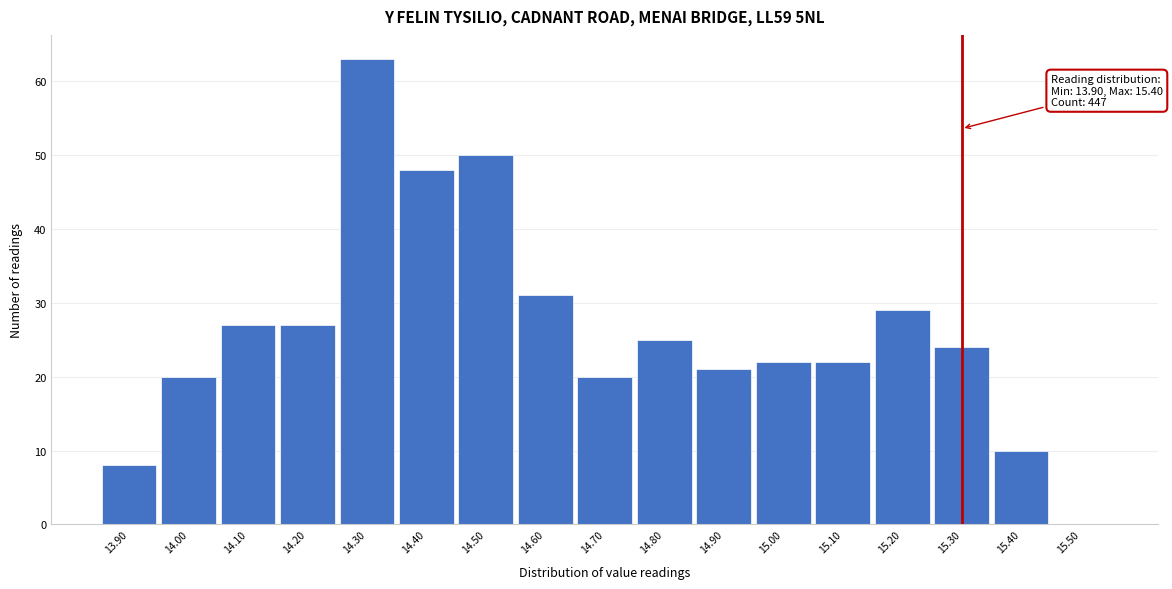

Which range on the x-axis has the tallest bar?

14.25 to 14.35